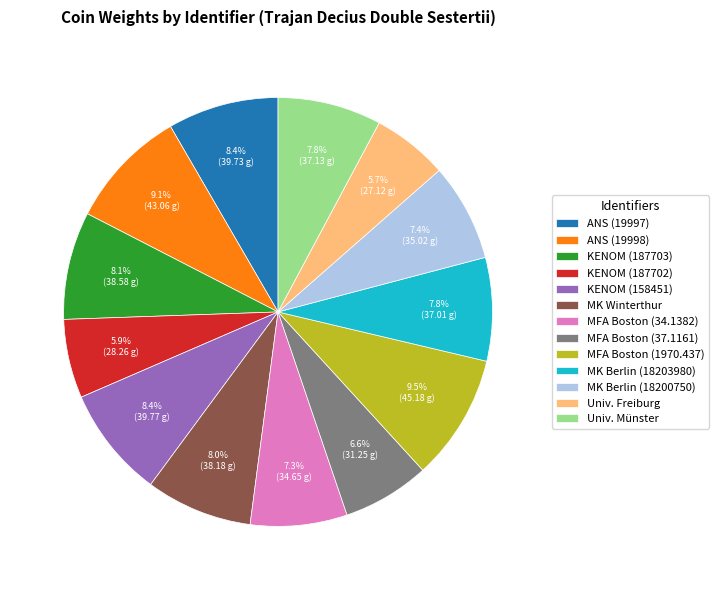

What percentage do MK Winterthur and ANS (19997) together represent?

16.4%